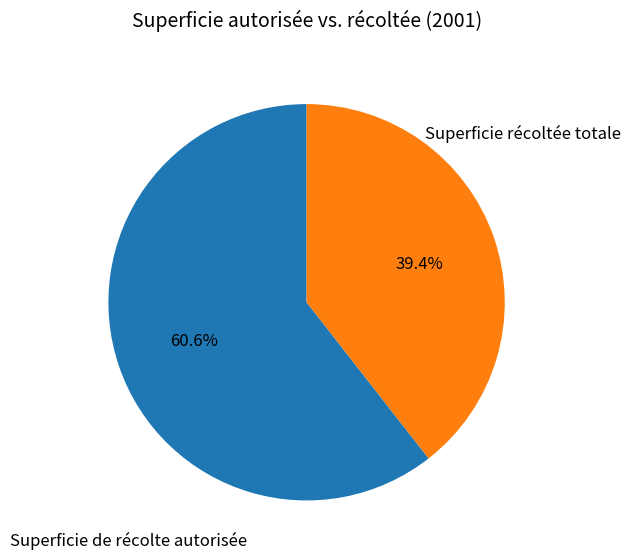

Does Superficie de récolte autorisée represent more than half of the total?

Yes